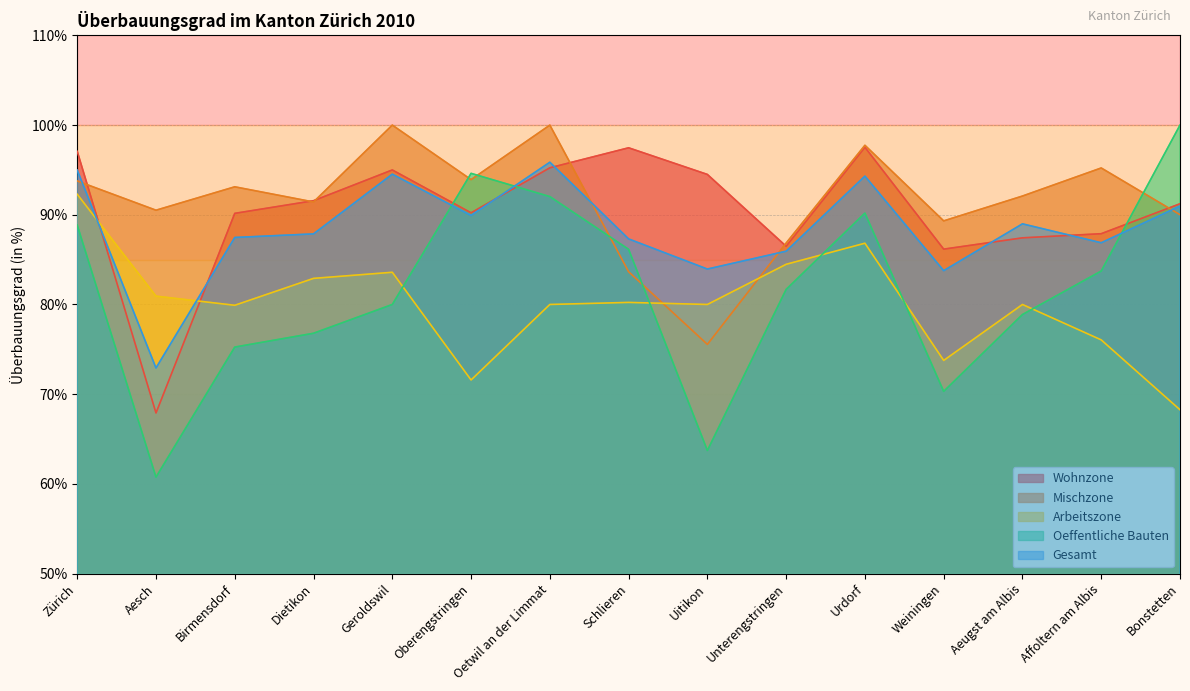

At which category is the sum across all series the highest?

Zürich